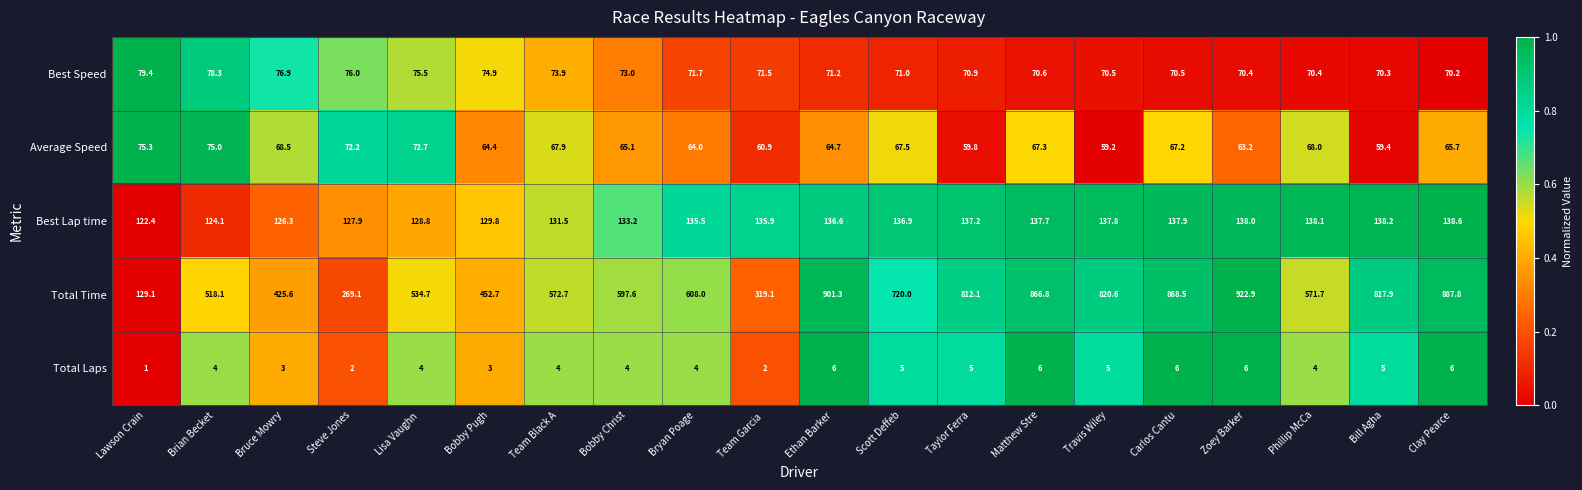

What is the maximum value for Best Speed?

79.4